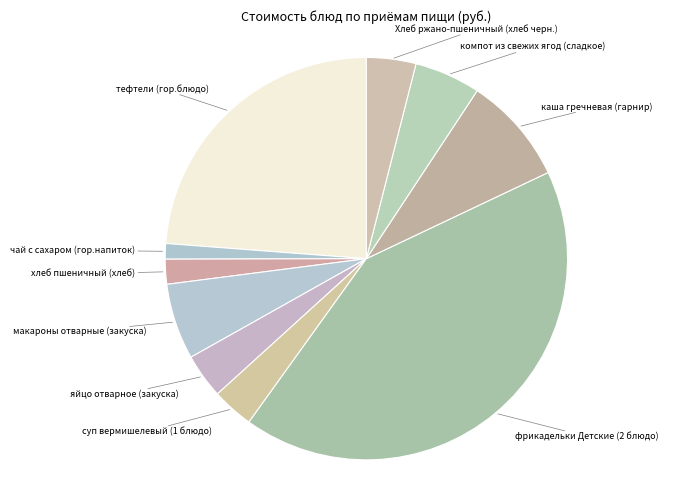

Is the sum of чай с сахаром (гор.напиток) and макароны отварные (закуска) greater than half?

No